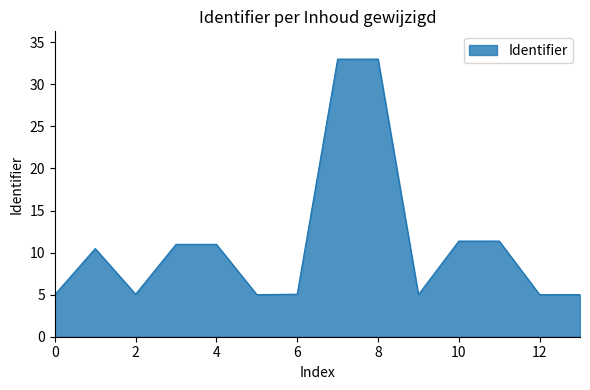

What is the greatest value displayed?

33.0